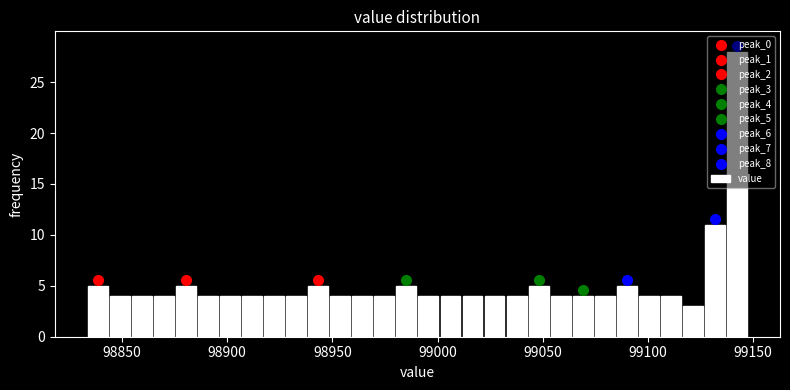

Read against the x-axis, roughly where is the centre of the tallest bar?

99140